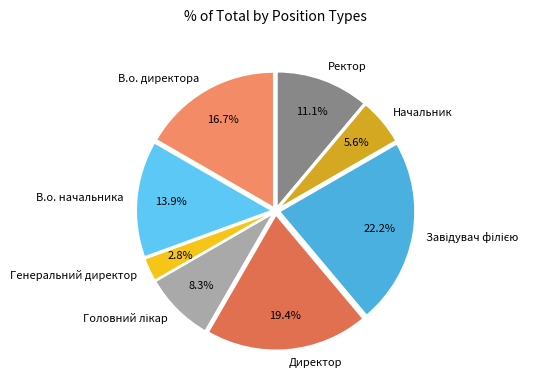

Approximately how many times larger is the value at В.о. начальника compared to Директор?

0.7